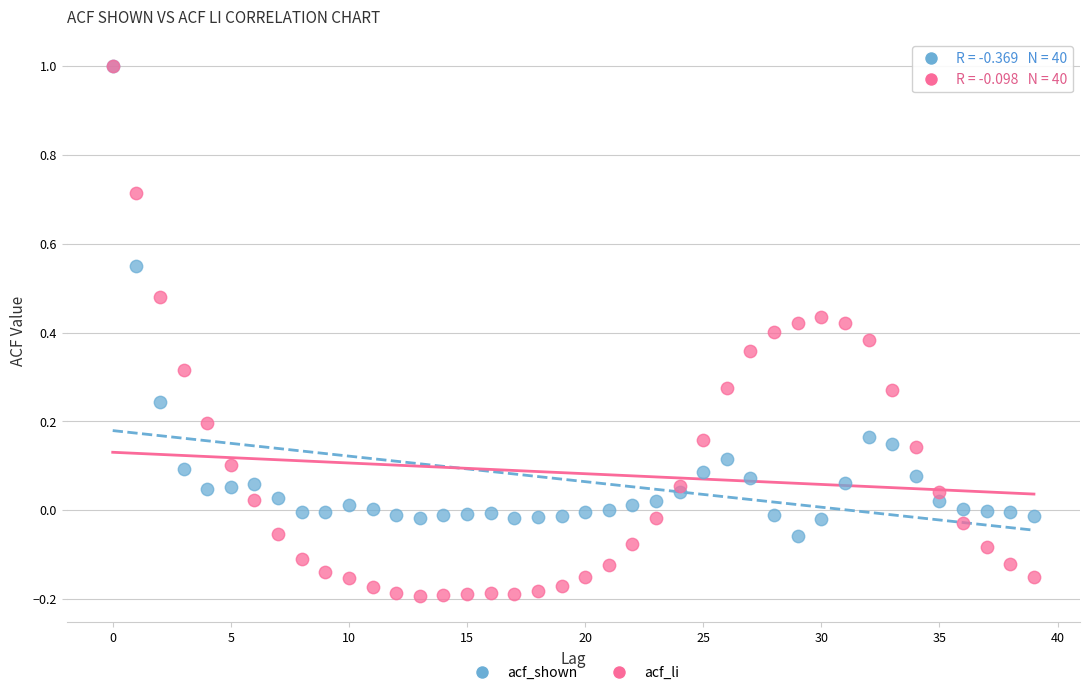

Which series contains the lowest Y value?

acf_li